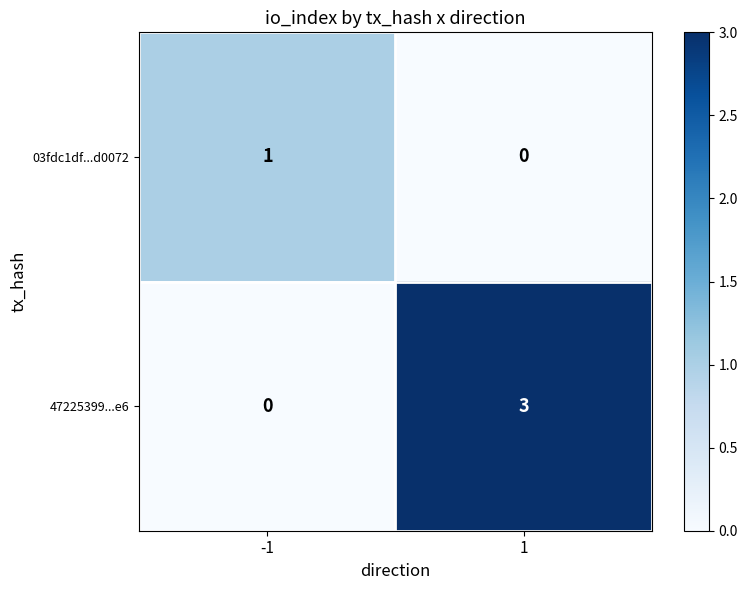

Which label corresponds to the largest value in the chart?

1